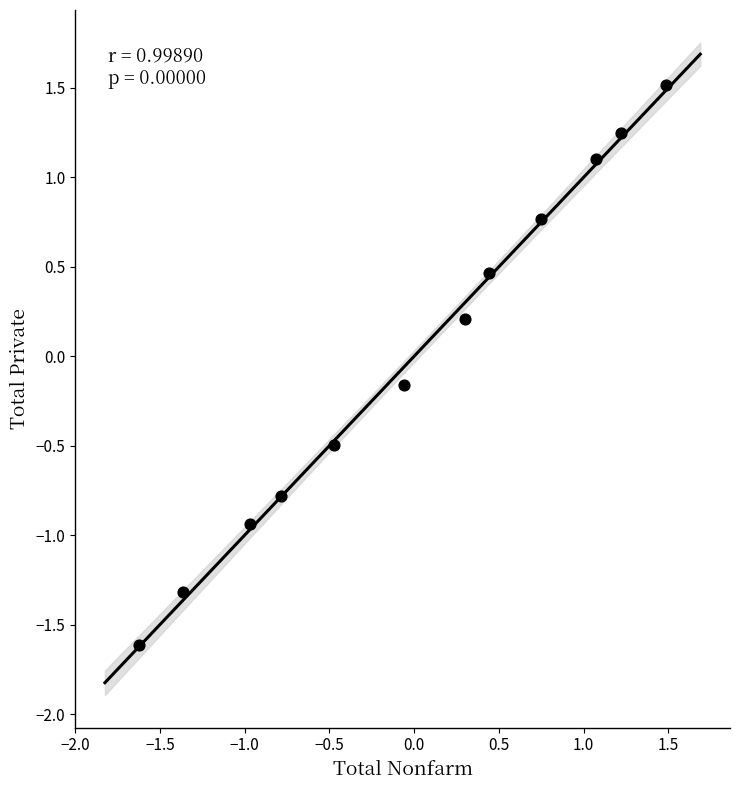

What is the range of X values (max minus min)?

3.1